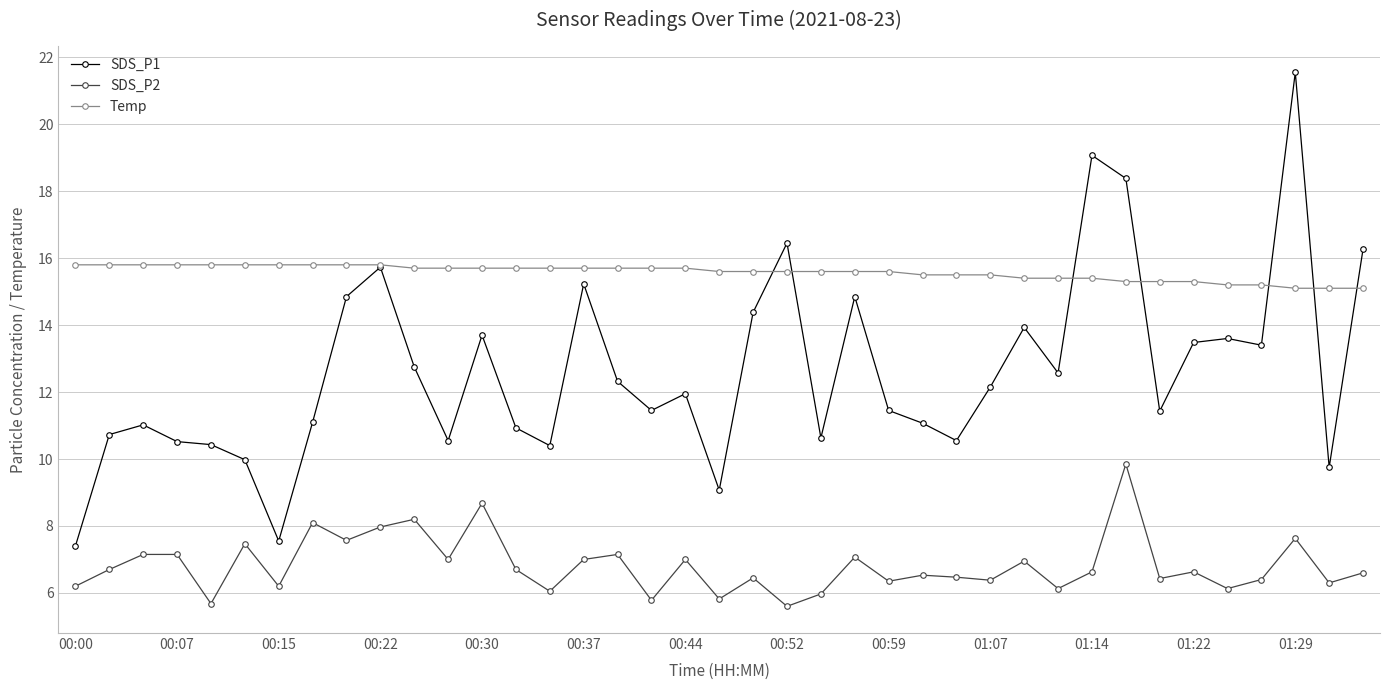

Which series has the largest total across all categories?

Temp